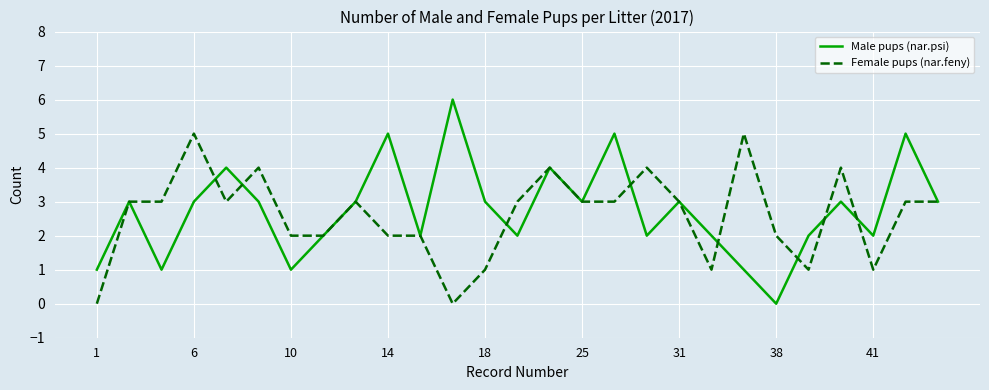

Rank the series by their maximum value, from lowest to highest.

Female pups (nar.feny), Male pups (nar.psi)